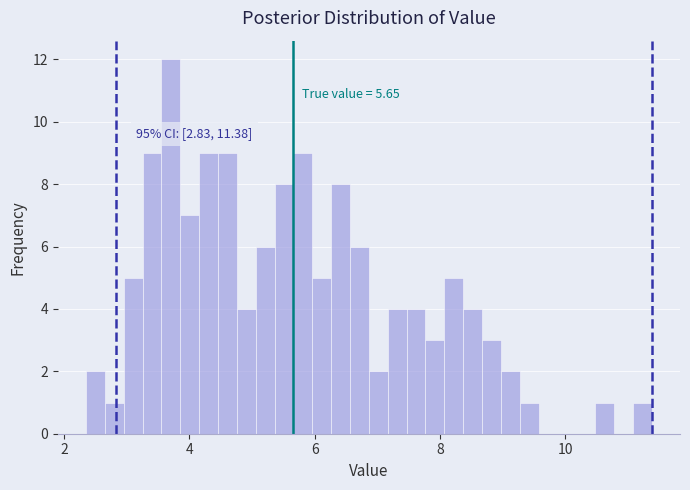

Read against the x-axis, roughly where is the centre of the tallest bar?

3.8